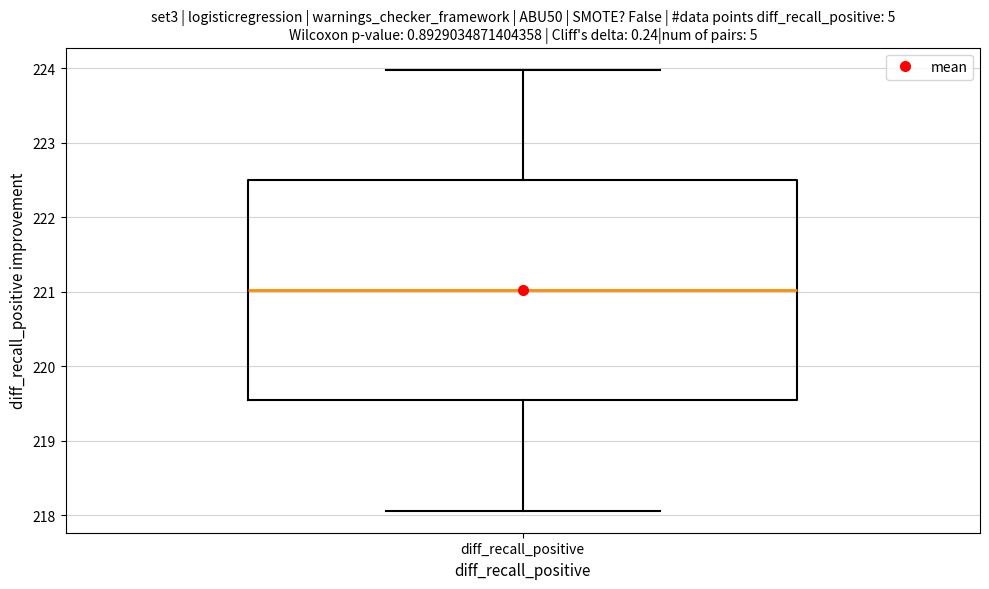

Transcribe this box plot: give where the median line is, the range the box spans, and where the two whiskers end, as read against the y-axis. The values are not printed on the chart, so give them approximately, as read against the axis.

median 221.0, box 219.5 to 222.5, whiskers 218.1 to 224.0